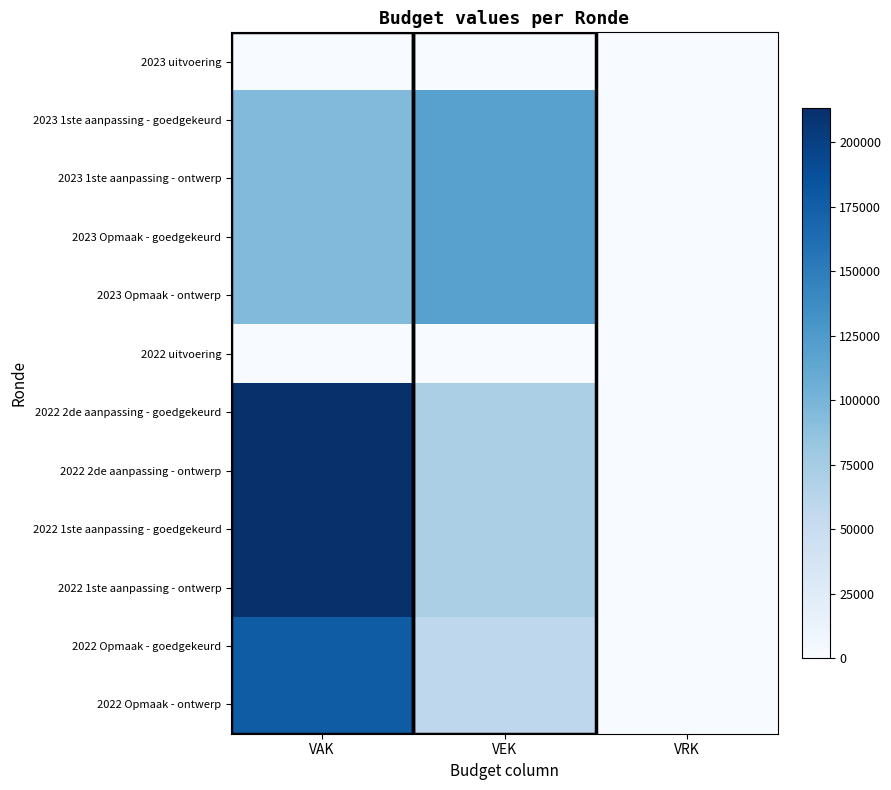

Which series has the largest total across all categories?

2022 2de aanpassing - goedgekeurd